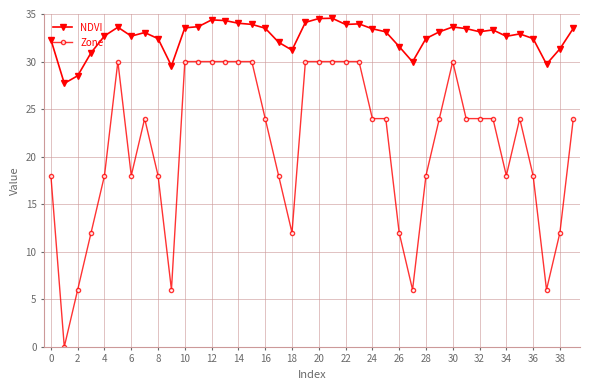

Rank the series by their average value, from highest to lowest.

NDVI, Zone